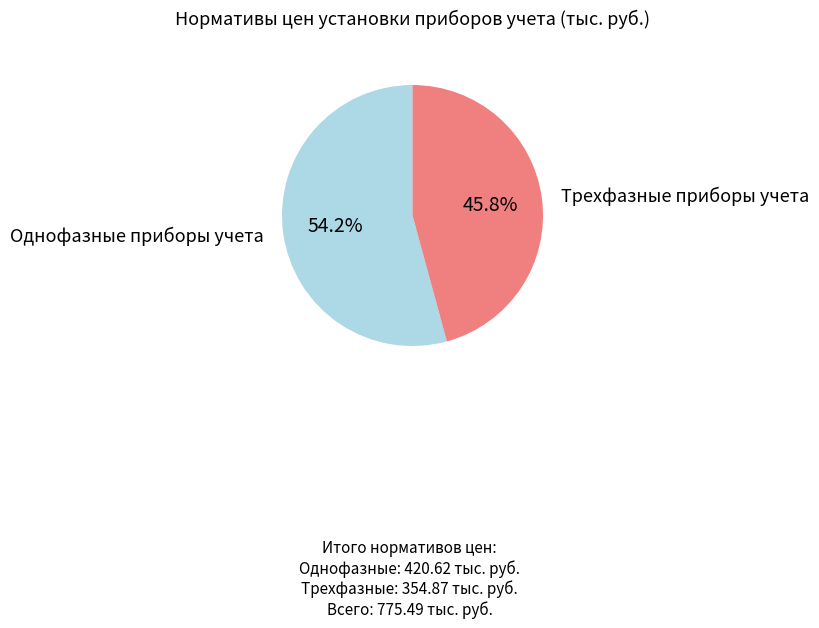

Does any single category account for the majority?

Yes